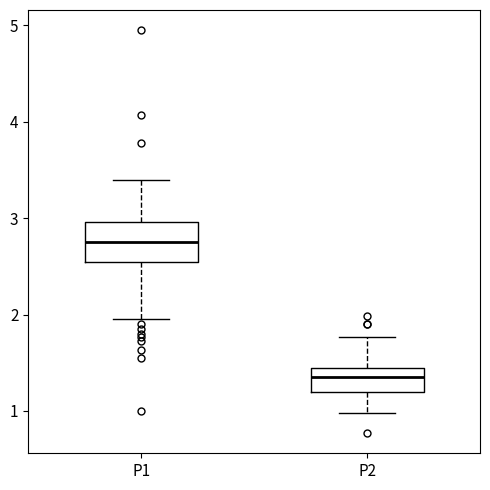

Where does the median line of the box for P2 sit on the y-axis? The values are not printed on the chart, so give them approximately, as read against the axis.

1.4